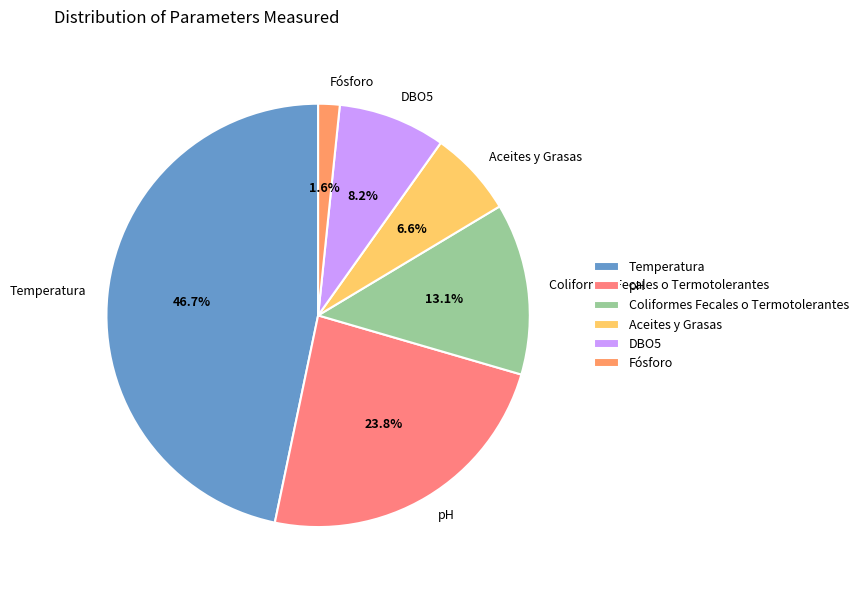

Between DBO5 and Fósforo, which is larger?

DBO5